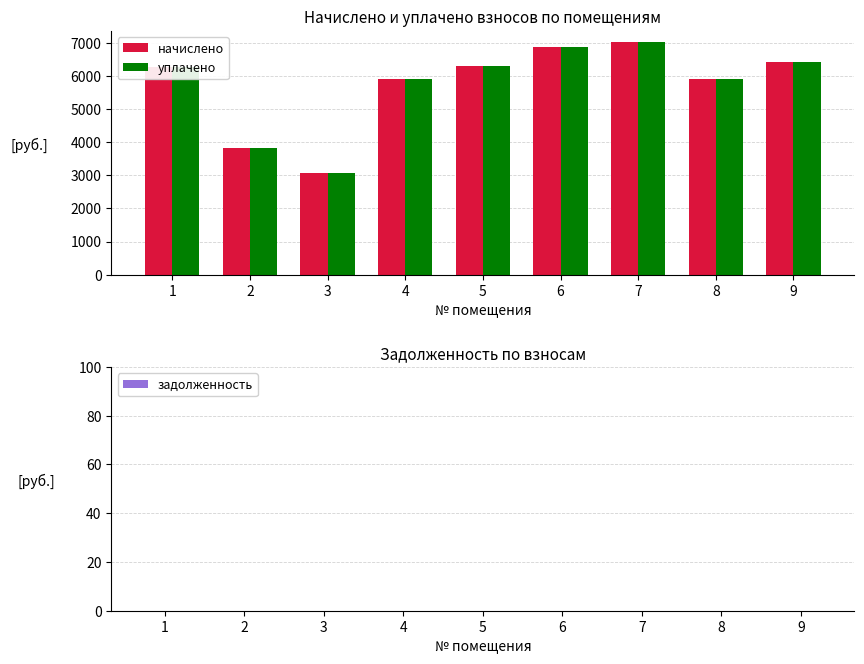

The value of начислено at 3 is 3072.0. True or false?

True